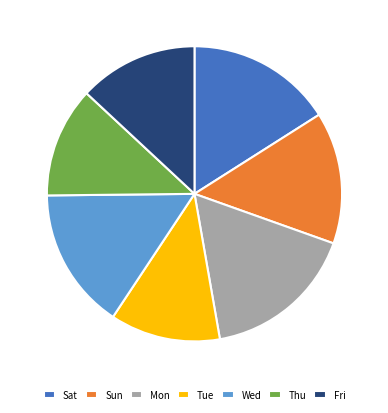

True or false: Thu accounts for 12% of the total.

True